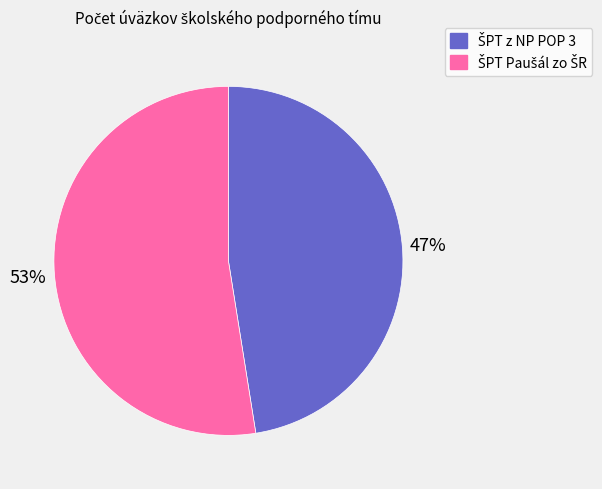

To the nearest percent, what is the average slice percentage?

50%